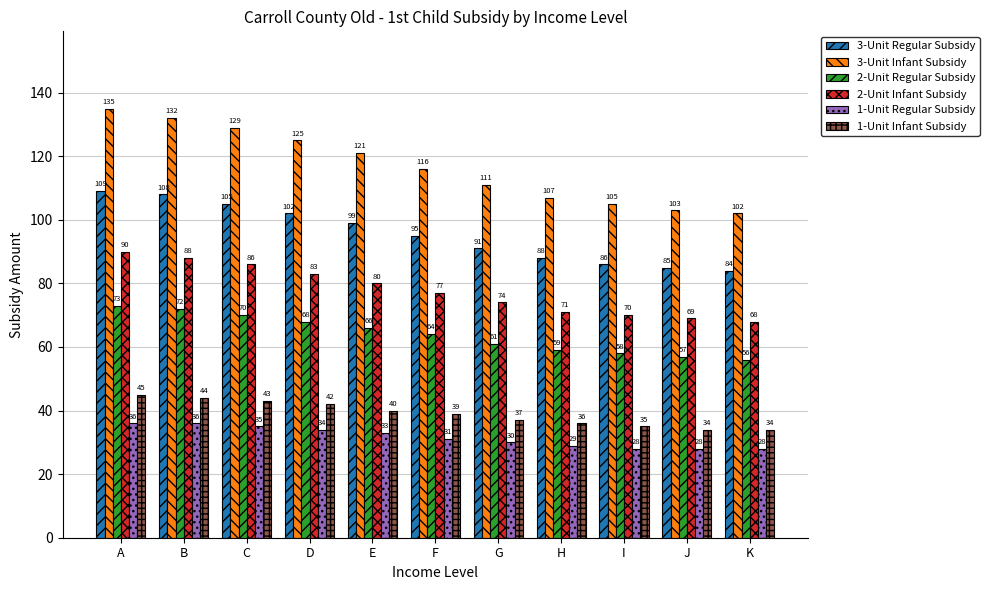

How many data points in 1-Unit Infant Subsidy are less than 39?

5